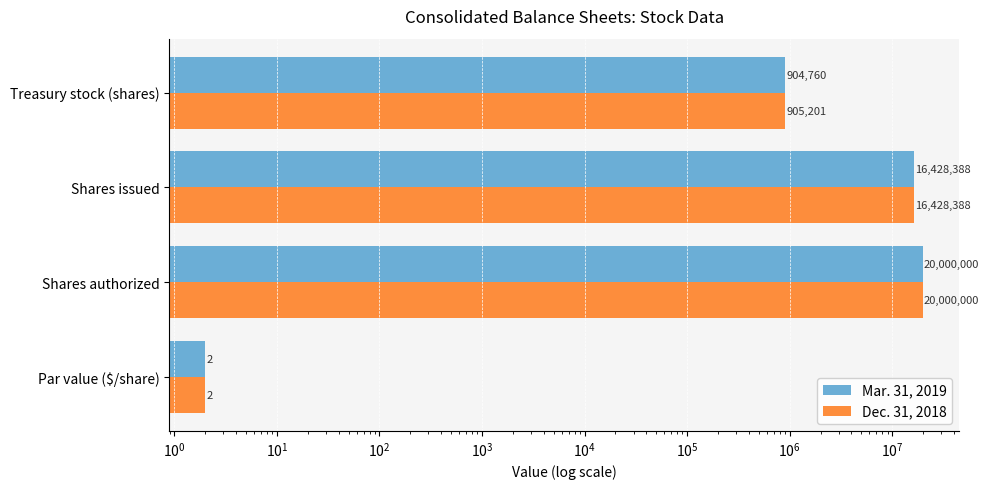

How many values in the Mar. 31, 2019 series are below 16428388?

2